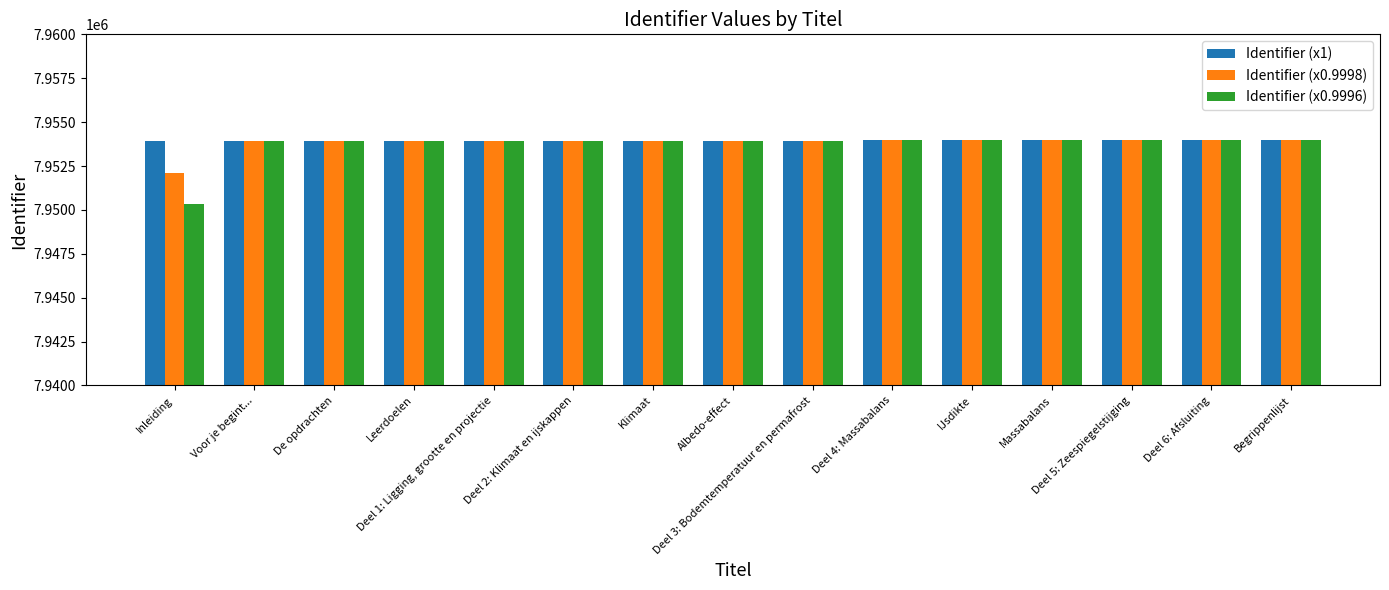

The Identifier (x1) series shows 7953916 at De opdrachten. True or false?

True